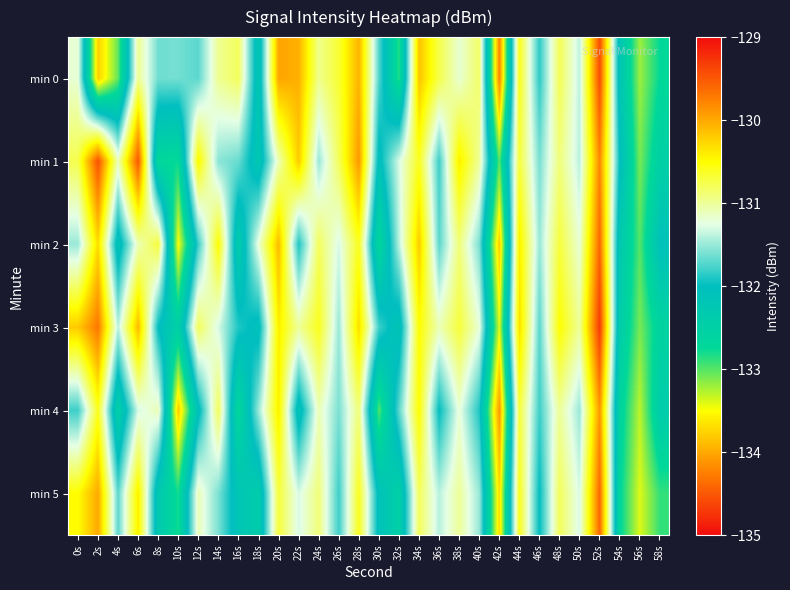

Reading left to right, list all the values displayed in this chart.

min 0: 0s=-131.2	2s=-133.8	4s=-133.0	6s=-131.0	8s=-131.6	10s=-131.6	12s=-131.7	14s=-131.0	16s=-130.8	18s=-132.3	20s=-130.0	22s=-130.0	24s=-131.0	26s=-130.7	28s=-130.1	30s=-131.7	32s=-132.9	34s=-130.2	36s=-130.8	38s=-131.2	40s=-130.8	42s=-134.2	44s=-130.6	46s=-131.9	48s=-130.8	50s=-131.4	52s=-129.4	54s=-132.2	56s=-133.2	58s=-132.7
min 1: 0s=-130.8	2s=-129.5	4s=-131.1	6s=-129.5	8s=-132.7	10s=-132.8	12s=-130.5	14s=-131.5	16s=-131.7	18s=-132.3	20s=-131.1	22s=-130.2	24s=-131.5	26s=-130.8	28s=-129.9	30s=-132.1	32s=-131.3	34s=-130.6	36s=-131.8	38s=-130.4	40s=-131.0	42s=-133.0	44s=-130.7	46s=-131.6	48s=-130.9	50s=-131.4	52s=-129.8	54s=-132.0	56s=-133.1	58s=-132.5
min 2: 0s=-131.5	2s=-130.3	4s=-132.2	6s=-131.1	8s=-130.7	10s=-133.5	12s=-131.8	14s=-130.5	16s=-132.4	18s=-131.2	20s=-130.1	22s=-131.9	24s=-130.8	26s=-131.3	28s=-130.6	30s=-132.7	32s=-131.4	34s=-130.2	36s=-131.7	38s=-130.9	40s=-131.6	42s=-133.8	44s=-130.4	46s=-131.5	48s=-130.7	50s=-131.2	52s=-129.6	54s=-132.3	56s=-133.0	58s=-132.1
min 3: 0s=-130.2	2s=-129.7	4s=-131.4	6s=-130.1	8s=-132.0	10s=-132.5	12s=-130.8	14s=-131.3	16s=-131.9	18s=-132.1	20s=-130.4	22s=-131.0	24s=-130.6	26s=-131.5	28s=-130.3	30s=-131.8	32s=-132.2	34s=-130.5	36s=-131.1	38s=-130.7	40s=-131.2	42s=-133.4	44s=-130.3	46s=-131.7	48s=-130.5	50s=-131.0	52s=-129.3	54s=-132.4	56s=-133.1	58s=-132.6
min 4: 0s=-131.8	2s=-130.6	4s=-132.5	6s=-131.3	8s=-131.1	10s=-133.8	12s=-132.1	14s=-130.8	16s=-132.7	18s=-131.5	20s=-130.4	22s=-132.2	24s=-131.1	26s=-131.6	28s=-130.9	30s=-133.0	32s=-131.7	34s=-130.5	36s=-132.0	38s=-131.2	40s=-131.9	42s=-134.1	44s=-130.7	46s=-131.8	48s=-131.0	50s=-131.5	52s=-129.9	54s=-132.6	56s=-133.3	58s=-132.4
min 5: 0s=-130.5	2s=-130.0	4s=-131.7	6s=-130.4	8s=-132.3	10s=-132.8	12s=-131.1	14s=-131.6	16s=-132.2	18s=-132.4	20s=-130.7	22s=-131.3	24s=-130.9	26s=-131.8	28s=-130.6	30s=-132.1	32s=-132.5	34s=-130.8	36s=-131.4	38s=-131.0	40s=-131.5	42s=-133.7	44s=-130.6	46s=-132.0	48s=-130.8	50s=-131.3	52s=-129.6	54s=-132.7	56s=-133.4	58s=-132.9